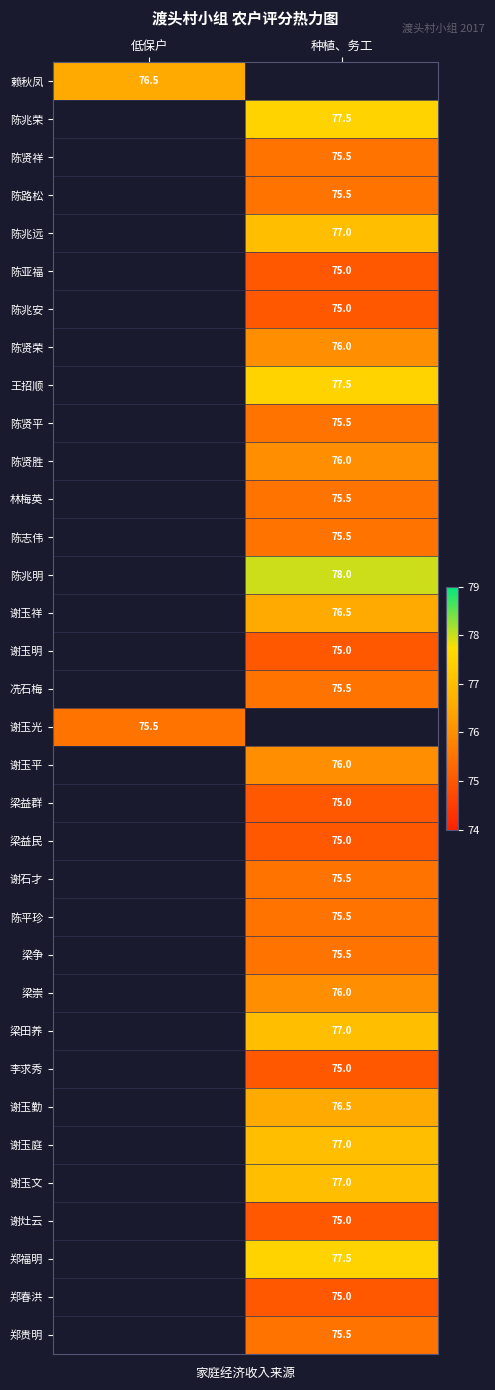

True or false: 梁田养 has a value of 77.0 at 种植、务工.

True